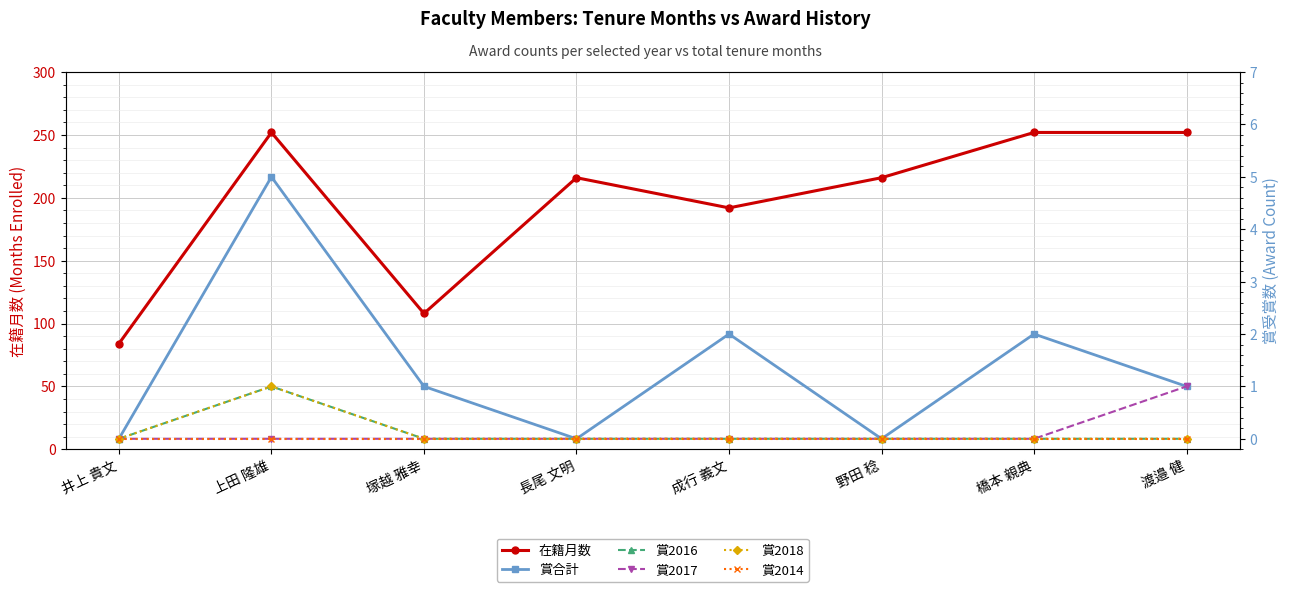

Is it true that 賞2016 equals 0 at 野田 稔?

True